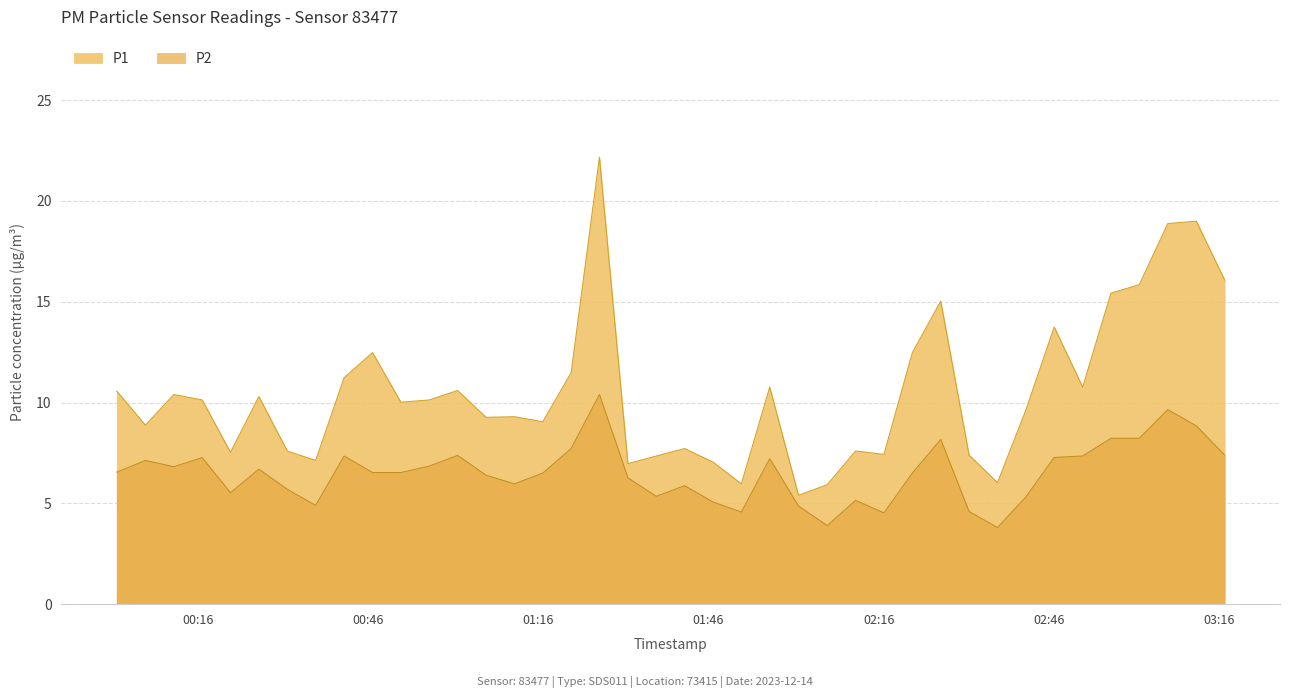

Which category has the highest value across all series?

2023-12-14T01:26:45